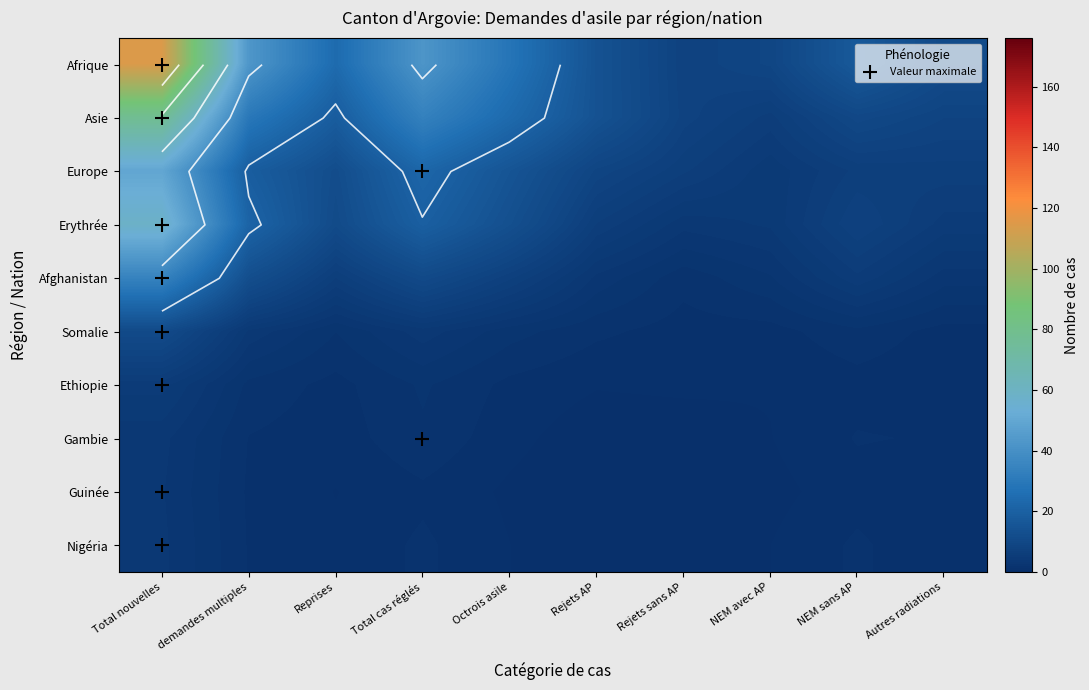

The Afghanistan series shows 2.7 at NEM avec AP. True or false?

True